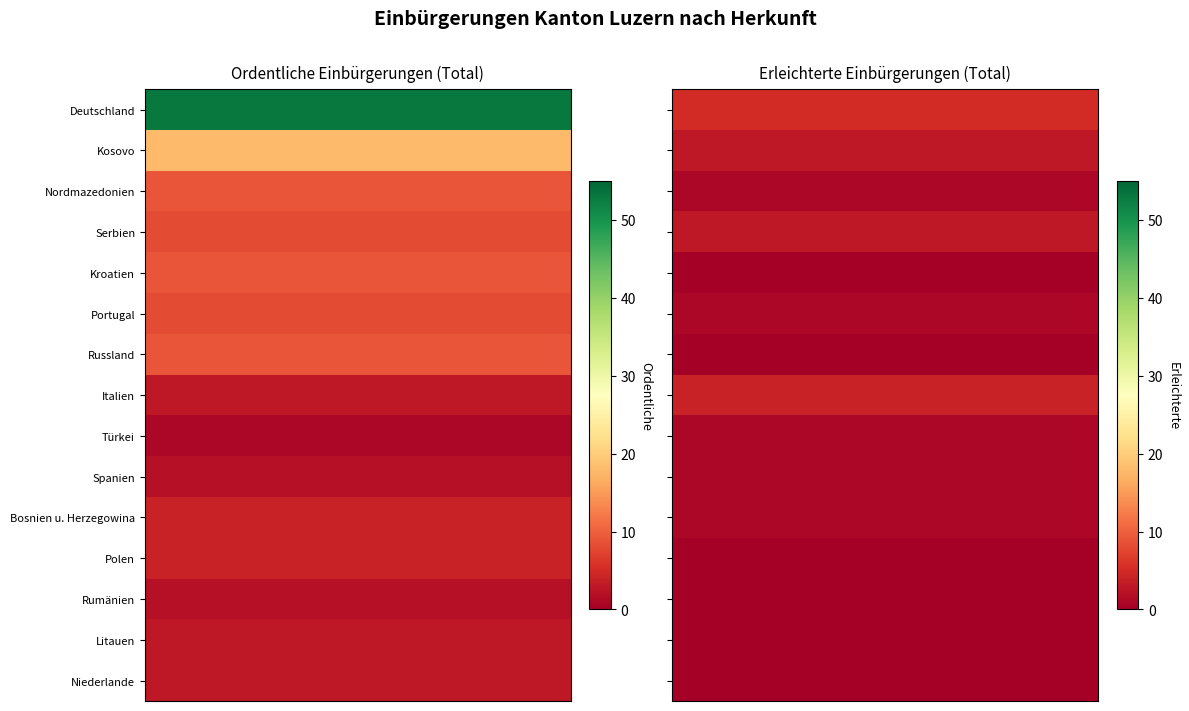

Which series changed the most between Bosnien u. Herzegowina and Polen?

Erleichterte Einbürgerungen (Total)